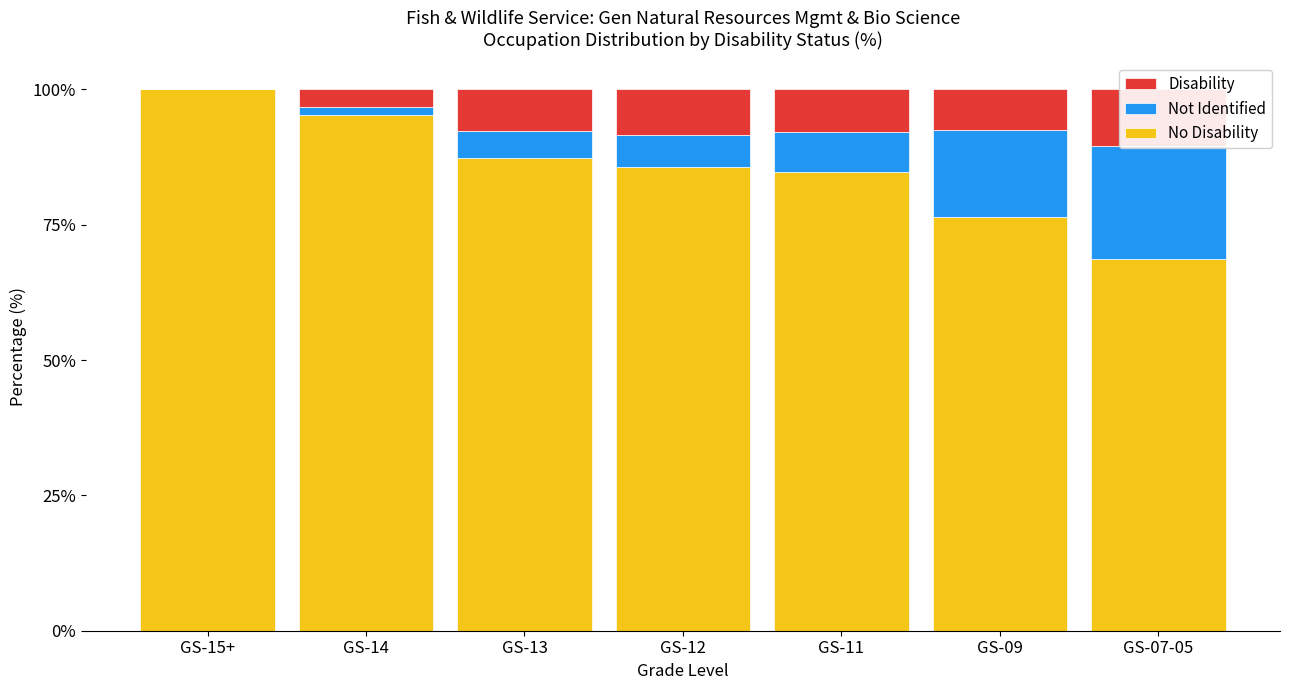

What is the approximate value of No Disability at GS-11?

84.7